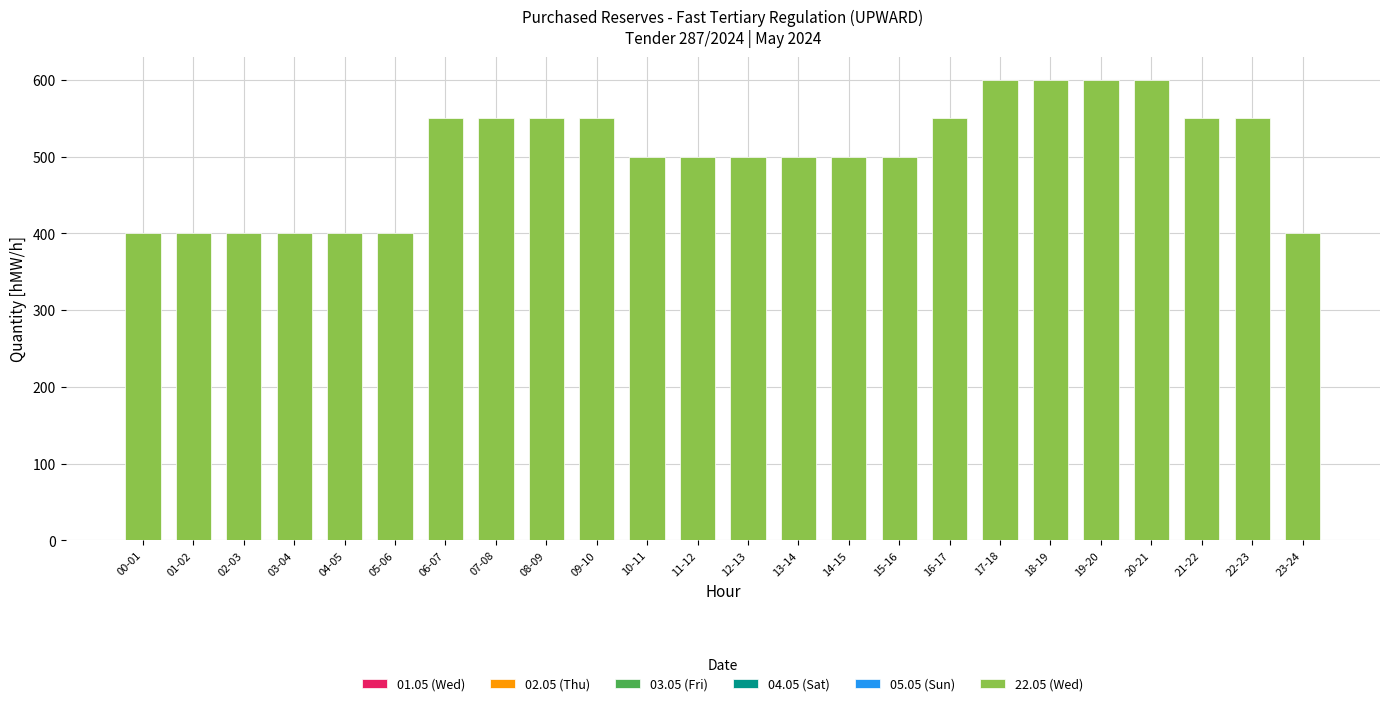

How many bars are there in total?

24